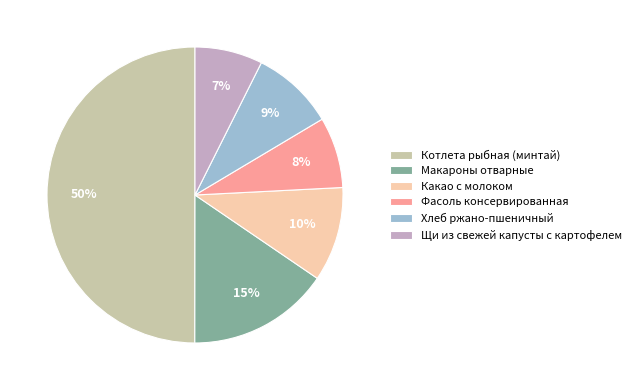

Is it true that Хлеб ржано-пшеничный is 9% of the pie?

True